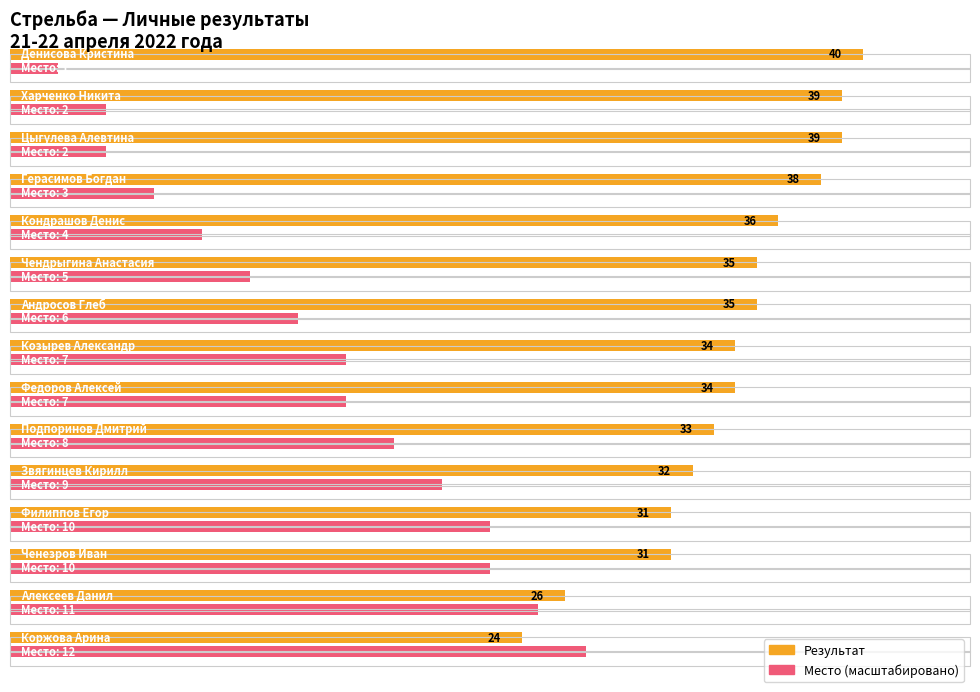

What are all the series names shown in the legend?

Результат, Место